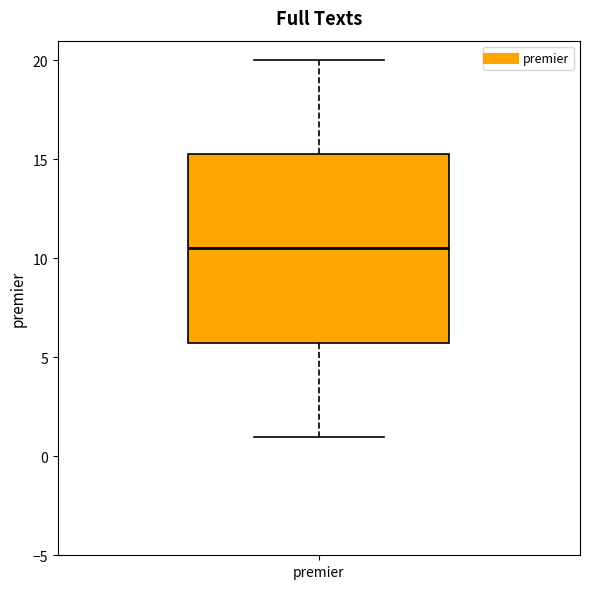

Read this box plot against the y-axis: the position of the median line, the range covered by the box, and the ends of both whiskers. The values are not printed on the chart, so give them approximately, as read against the axis.

median 10.5, box 6.0 to 15.5, whiskers 1.0 to 20.0